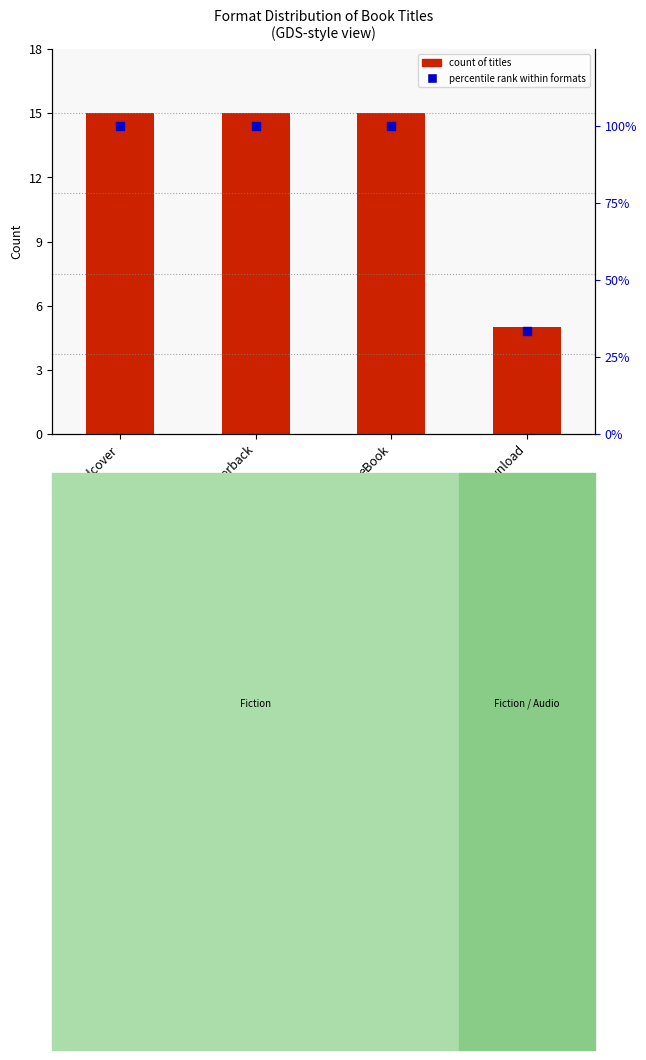

Which series reaches the maximum Y coordinate?

percentile rank